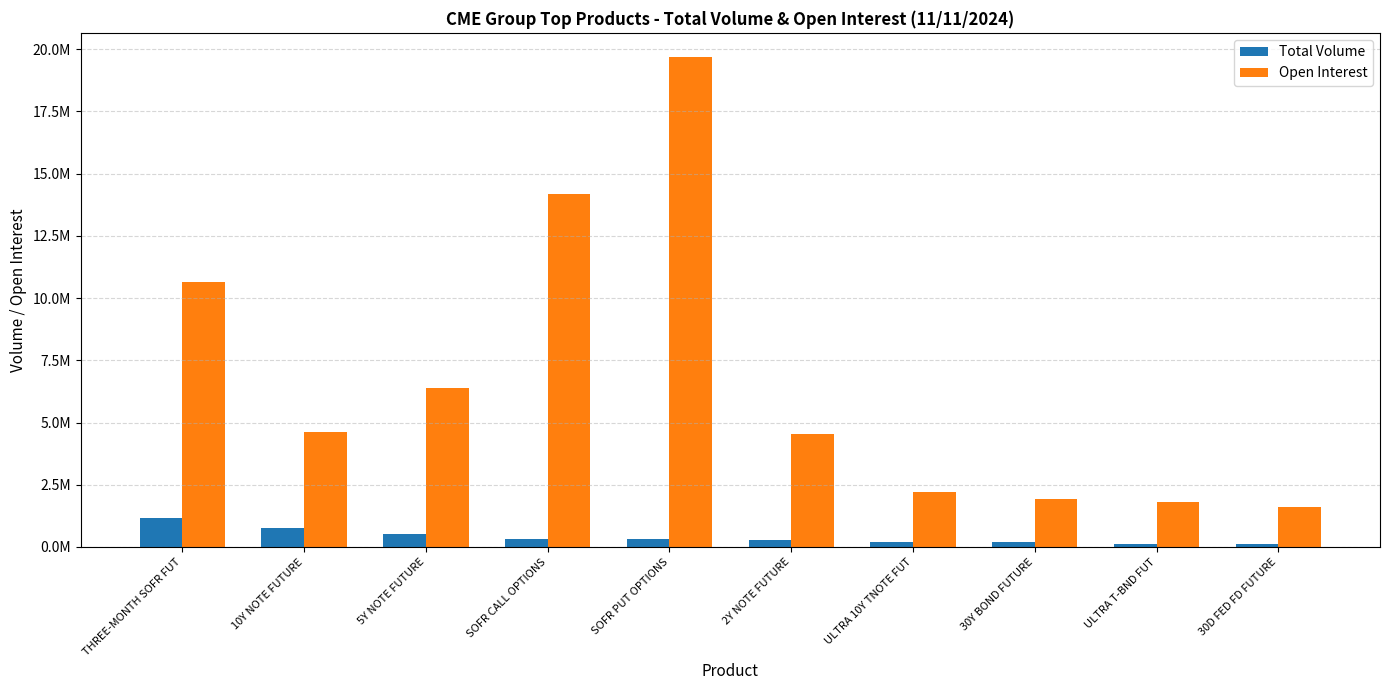

What are all the series names shown in the legend?

Total Volume, Open Interest